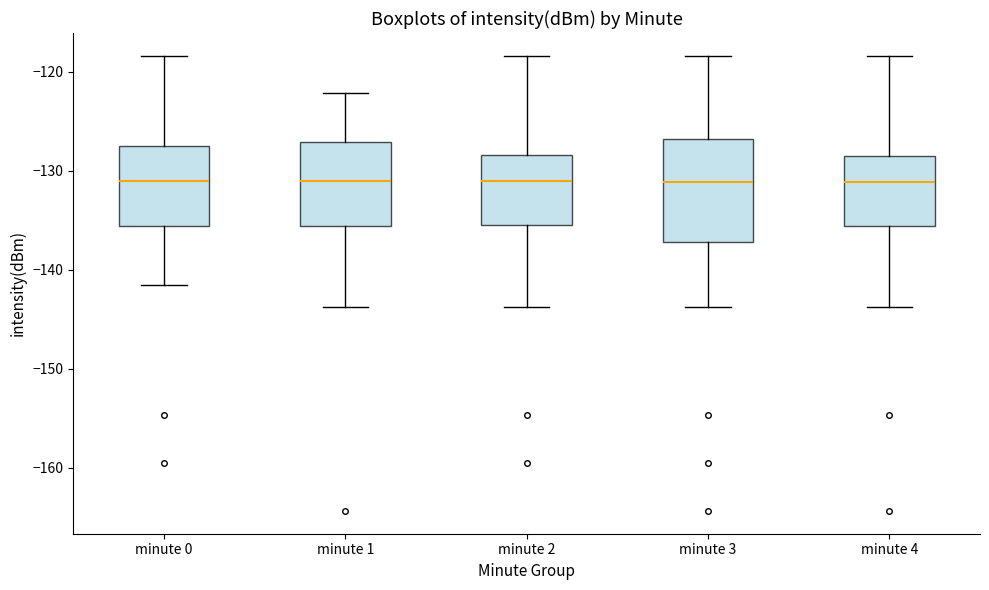

Where is the upper edge of the box for minute 2 on the y-axis? The values are not printed on the chart, so give them approximately, as read against the axis.

-128